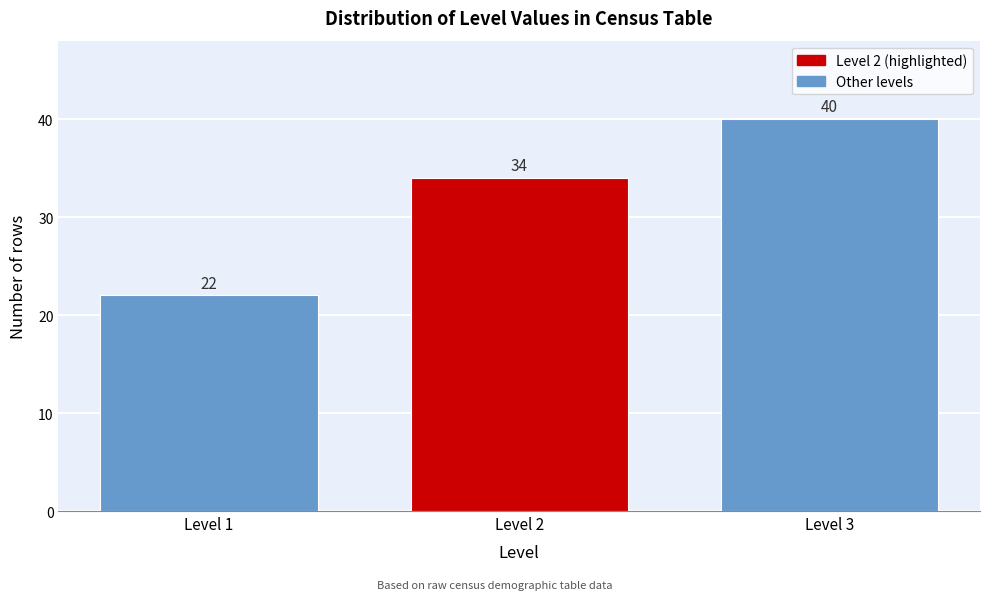

Reading left to right, list all the values displayed in this chart.

22	34	40